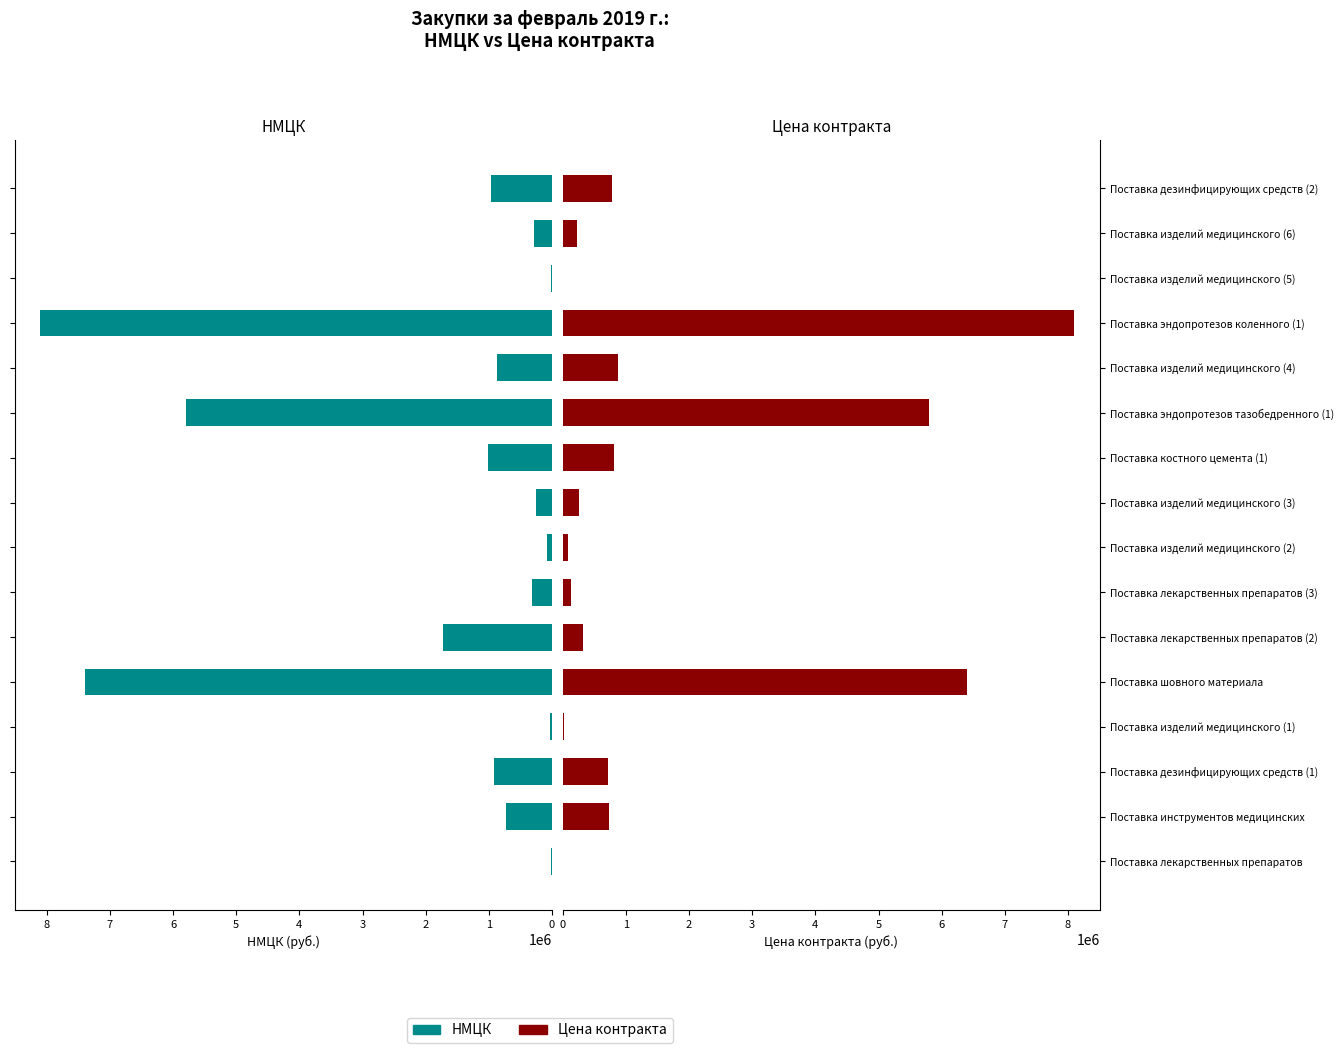

What is the difference between the maximum and minimum values in the Цена контракта series?

8092400.0